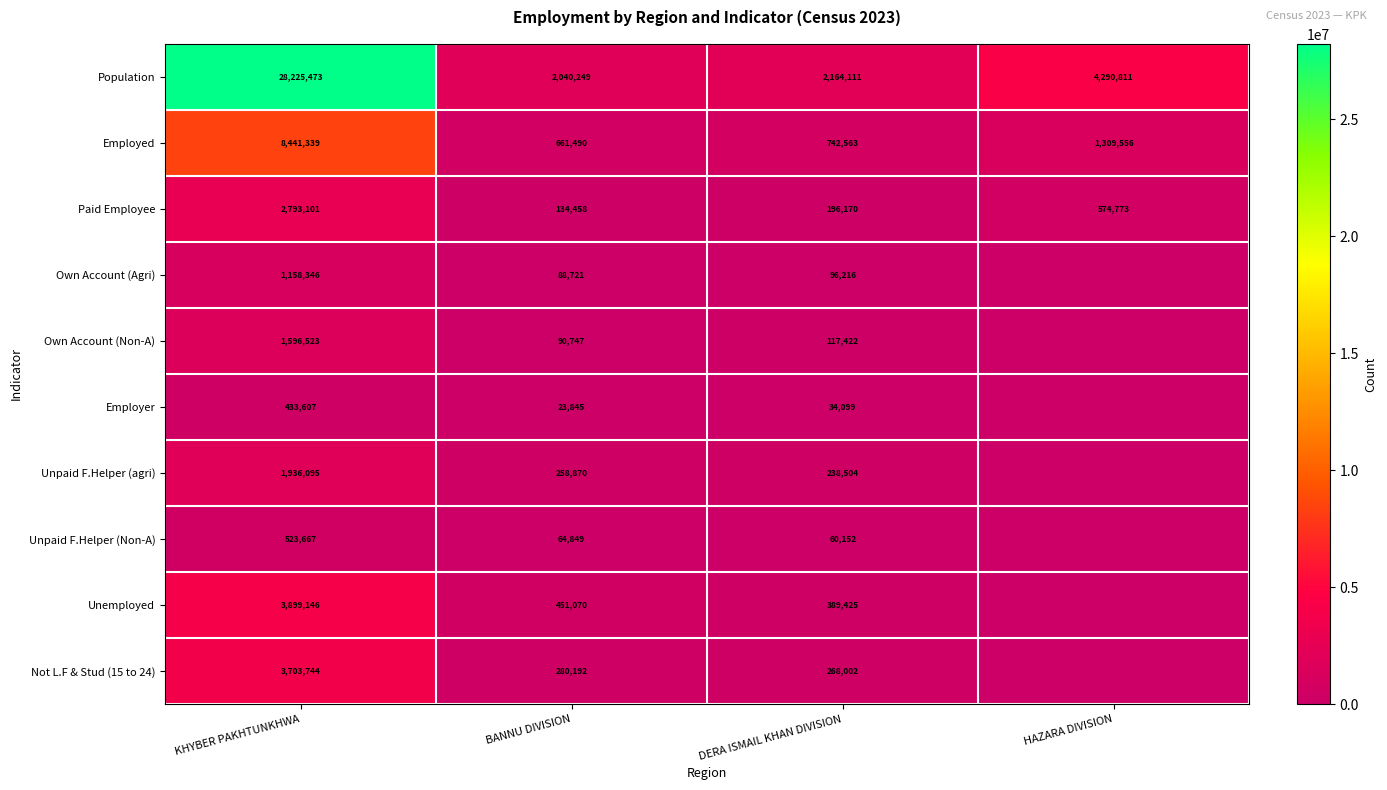

What is the spread (max minus min) of values at KHYBER PAKHTUNKHWA?

27791866